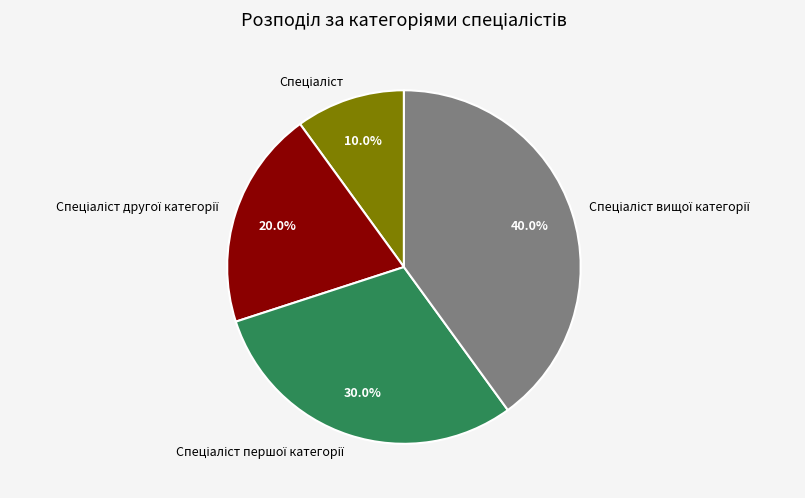

Is there any slice that represents more than half of the pie?

No